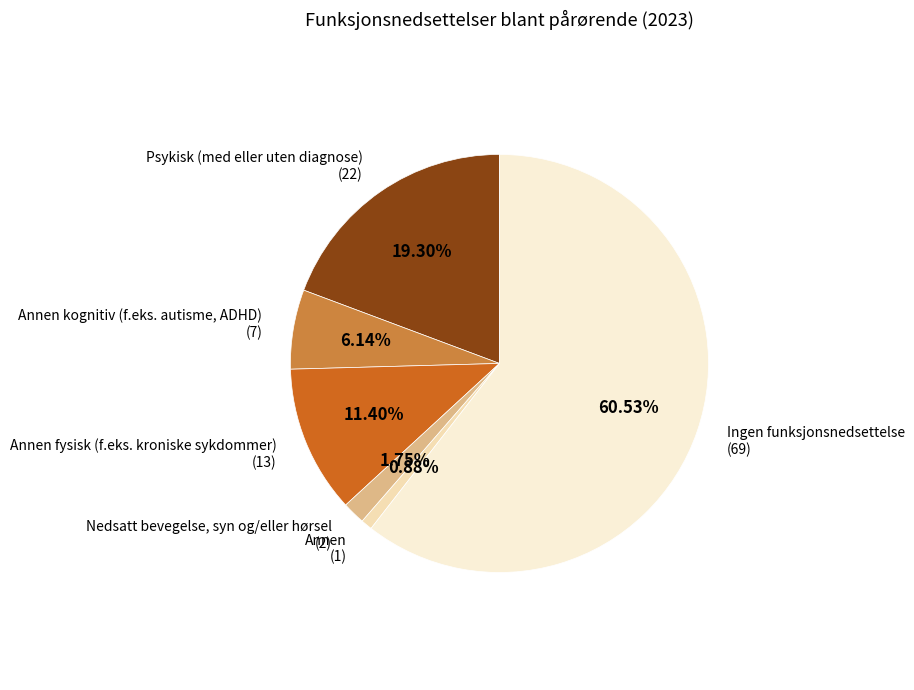

Is the sum of Annen (1) and Annen fysisk (f.eks. kroniske sykdommer) (13) greater than half?

No